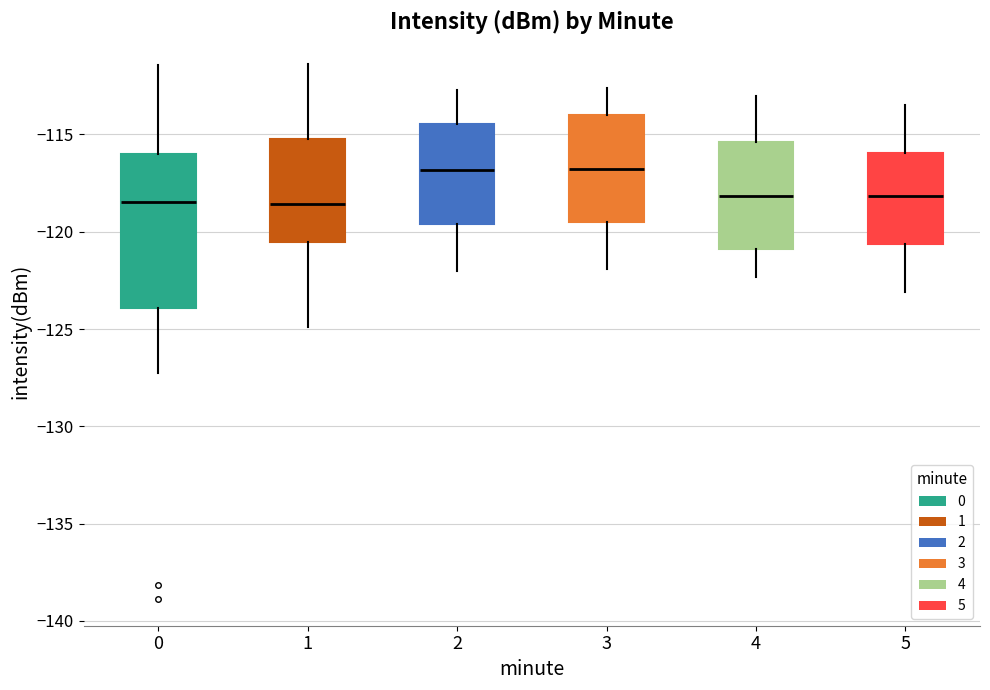

Reading left to right, read every box against the y-axis: the position of its median line, the range the box covers, and the ends of its whiskers. The values are not printed on the chart, so give them approximately, as read against the axis.

0: median -118.5, box -124.0 to -116.0, whiskers -127.5 to -111.5
1: median -118.5, box -120.5 to -115.0, whiskers -125.0 to -111.5
2: median -117.0, box -119.5 to -114.5, whiskers -122.0 to -112.5
3: median -116.5, box -119.5 to -114.0, whiskers -122.0 to -112.5
4: median -118.0, box -121.0 to -115.5, whiskers -122.5 to -113.0
5: median -118.0, box -120.5 to -116.0, whiskers -123.0 to -113.5